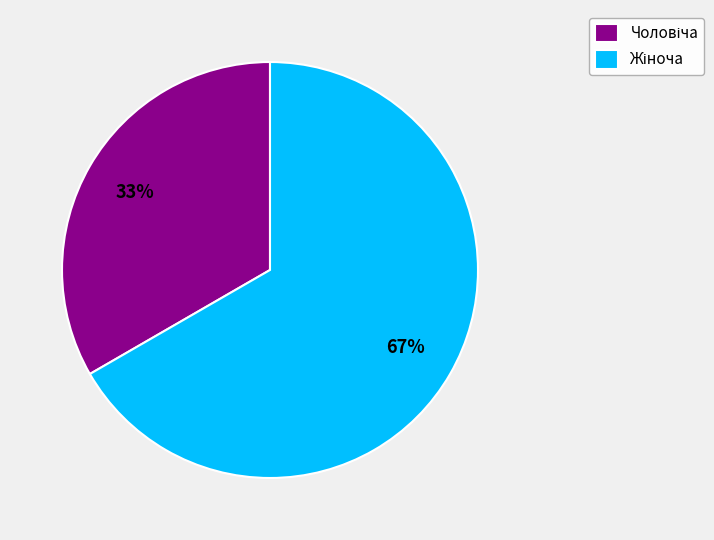

Does any single category account for the majority?

Yes